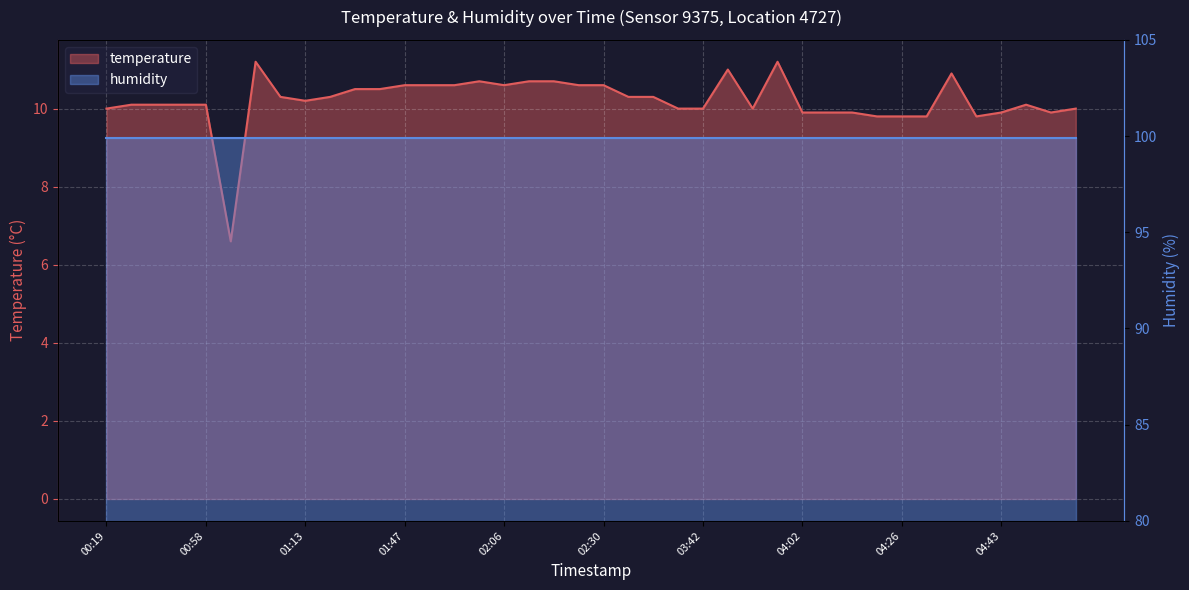

True or false: the data shows 17.6 at 03:42.

False